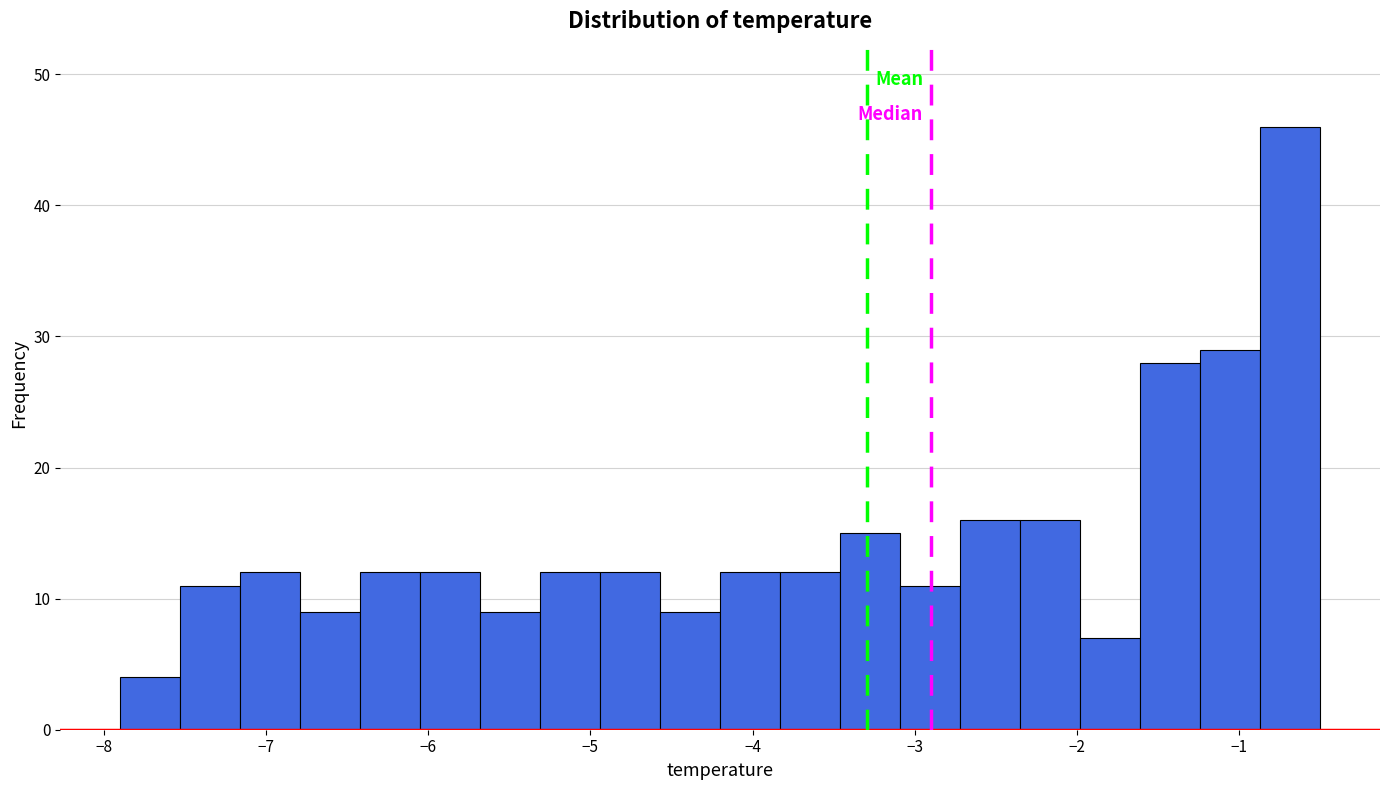

Around what value on the x-axis is the tallest bar? Give the approximate position of its centre, as read against the axis.

-0.7